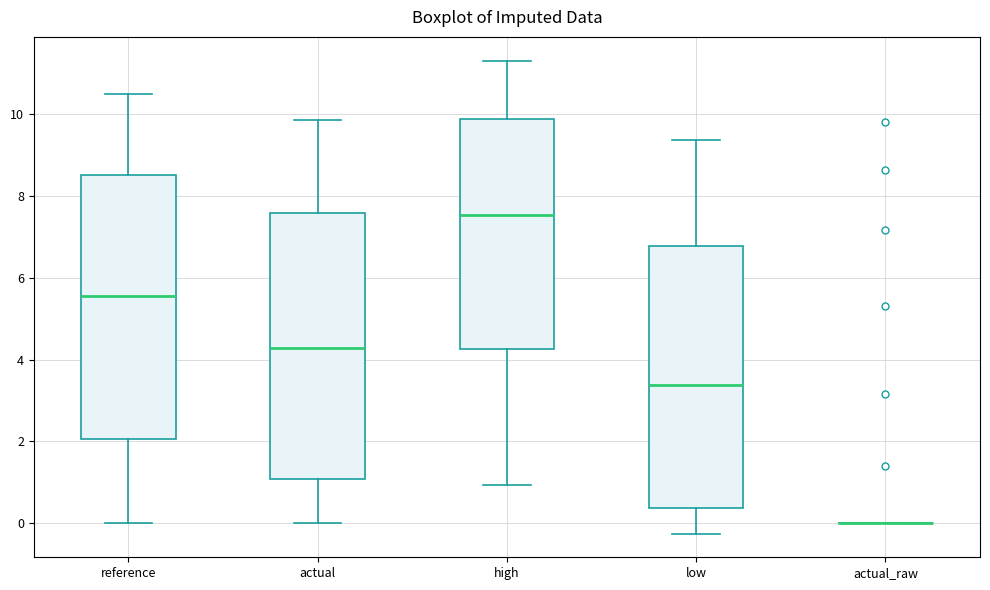

Where does the median line of the box for low sit on the y-axis? The values are not printed on the chart, so give them approximately, as read against the axis.

3.4